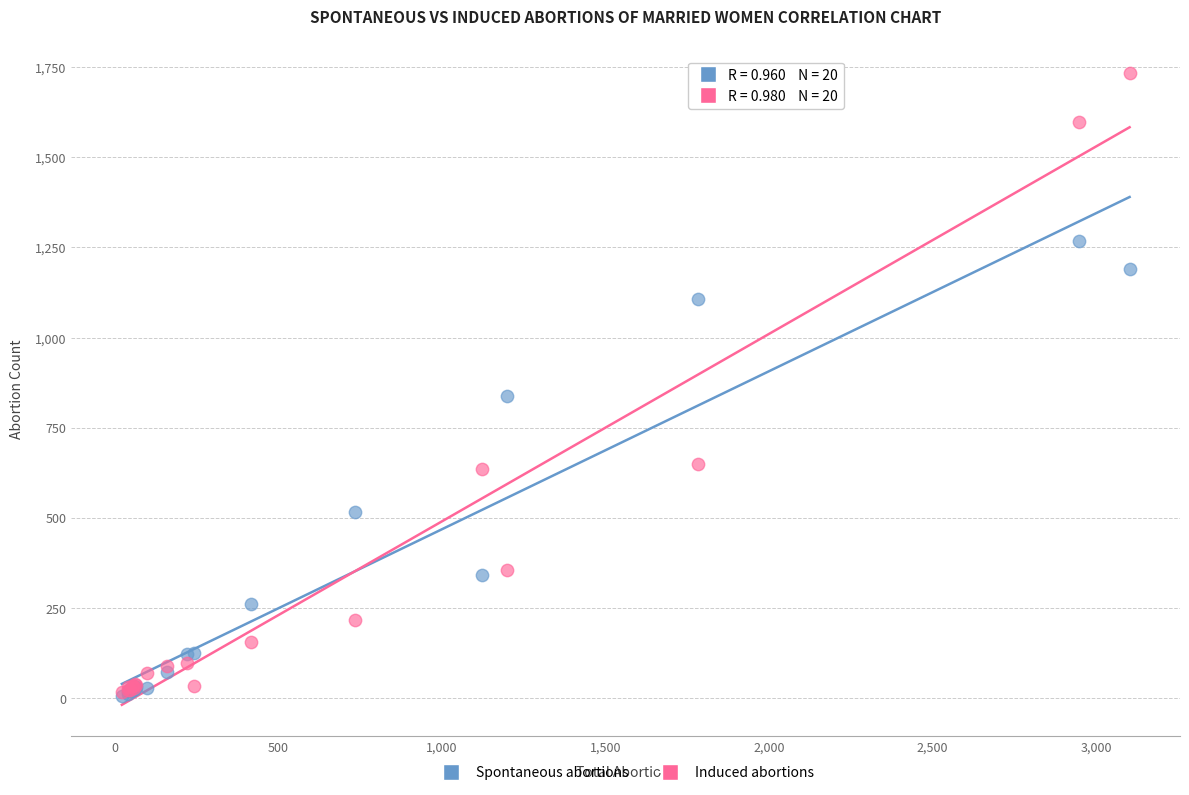

What are all the series names shown in the legend?

Spontaneous abortions, Induced abortions